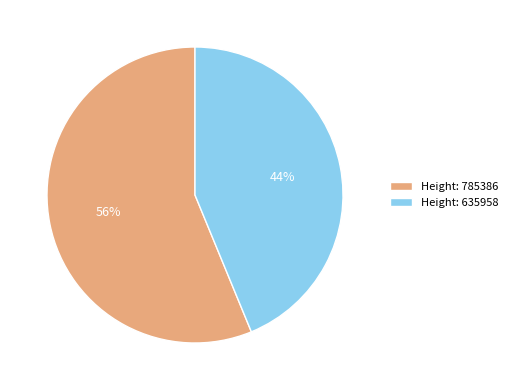

Between Height: 635958 and Height: 785386, which is larger?

Height: 785386